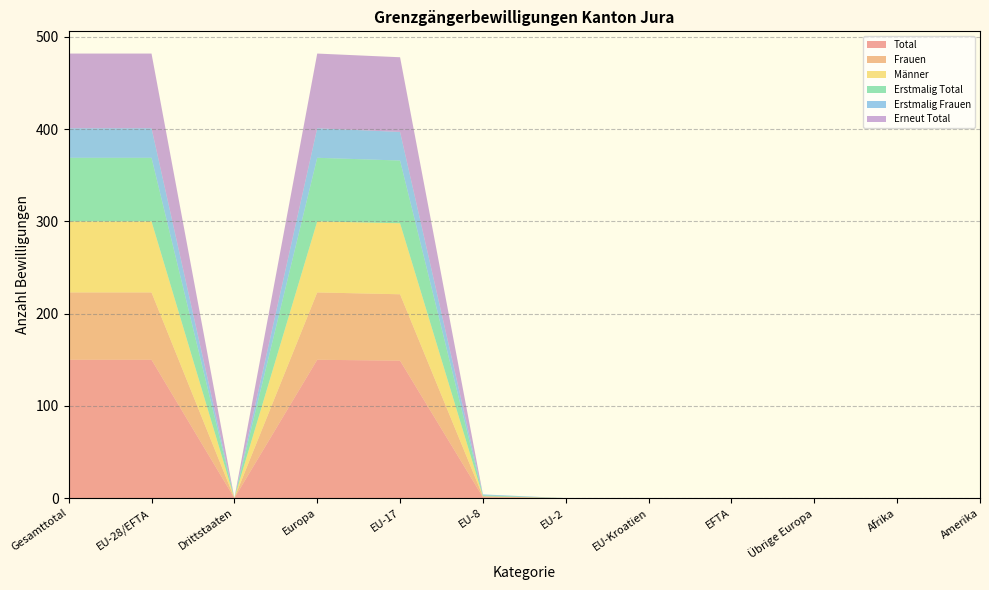

Reading left to right, what are all the values shown in this chart?

Total: 150	150	0	150	149	1	0	0	0	0	0	0
Frauen: 73	73	0	73	72	1	0	0	0	0	0	0
Männer: 77	77	0	77	77	0	0	0	0	0	0	0
Erstmalig Total: 69	69	0	69	68	1	0	0	0	0	0	0
Erstmalig Frauen: 32	32	0	32	31	1	0	0	0	0	0	0
Erneut Total: 81	81	0	81	81	0	0	0	0	0	0	0